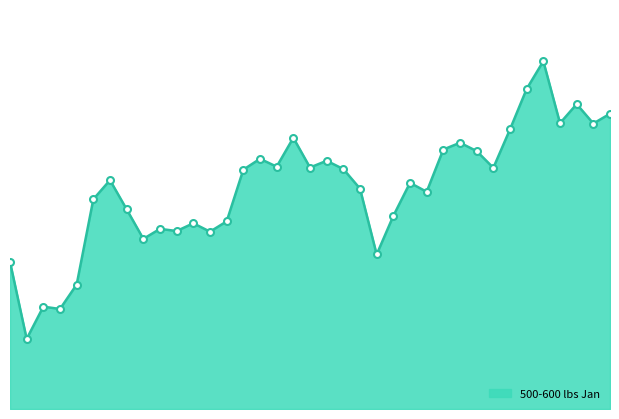

How many points are lower than both their immediate neighbors (excluding endpoints)?

12